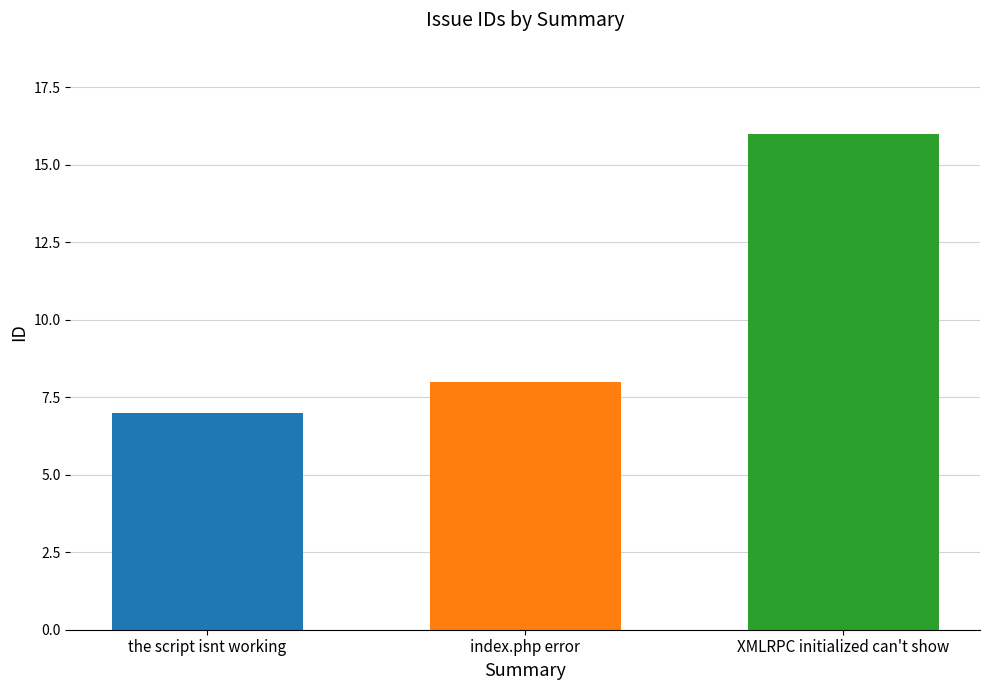

What is the difference between the maximum and minimum values?

9